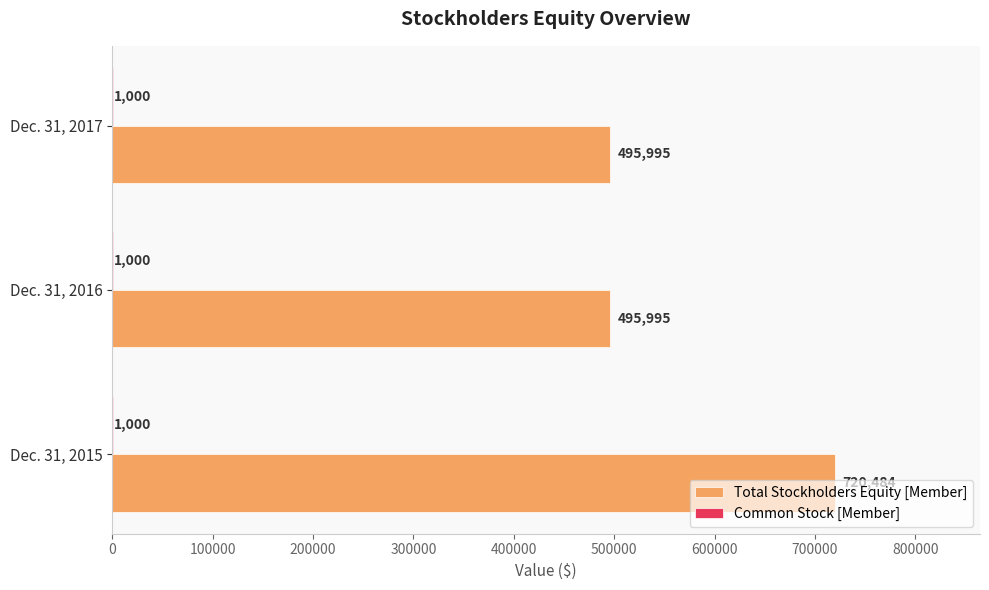

How many Total Stockholders Equity [Member] values are between 495995 and 720484?

3